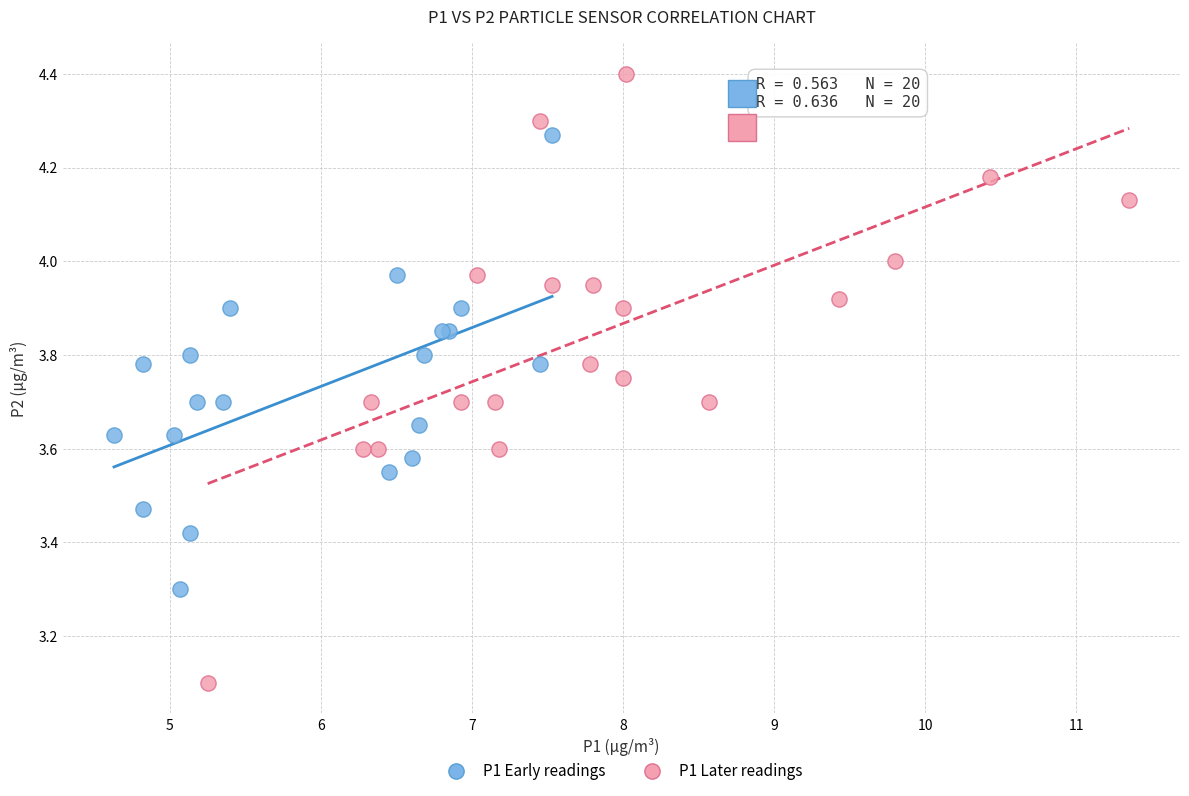

Which series has the largest Y range (max minus min)?

P1 Later readings